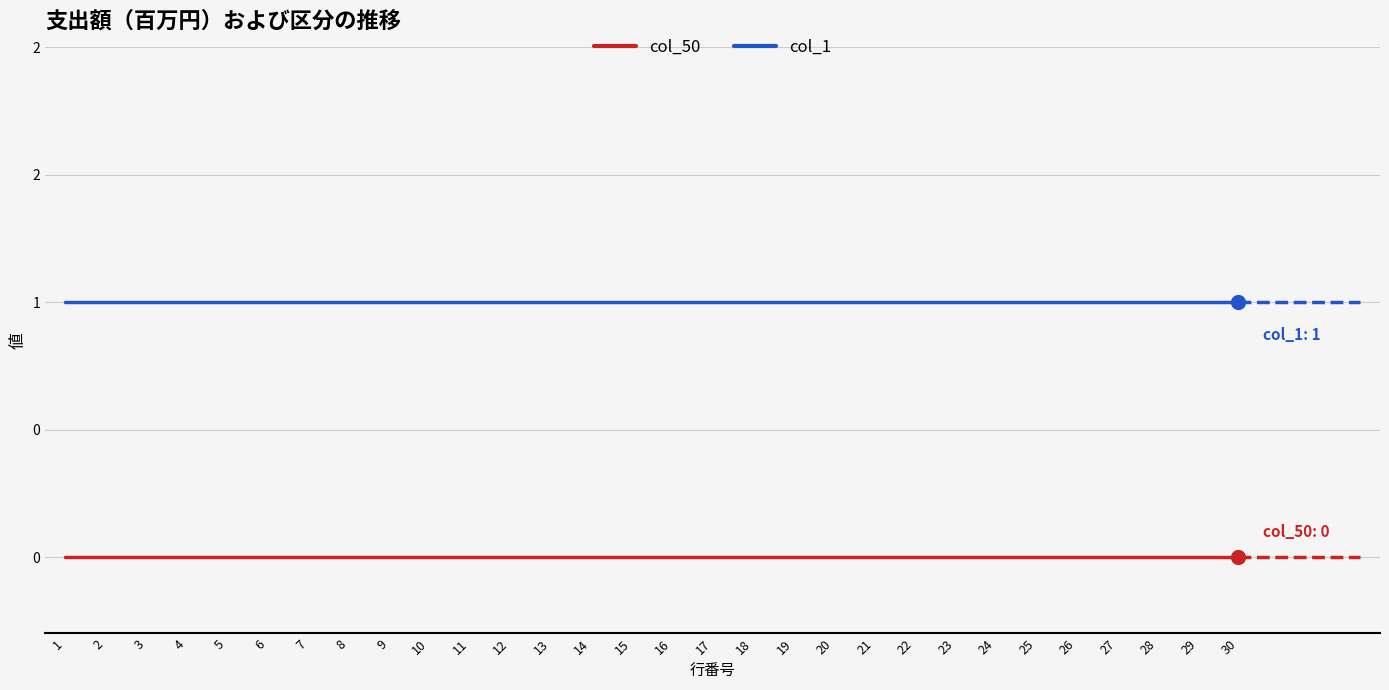

What are all the series names shown in the legend?

col_50, col_1